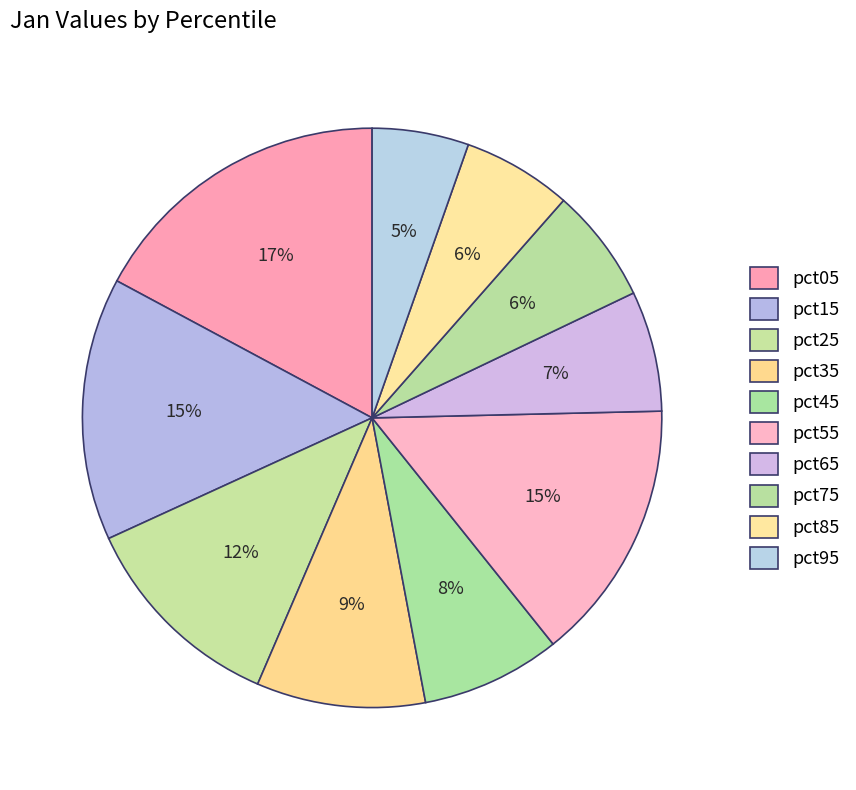

Which slice is the largest?

pct05